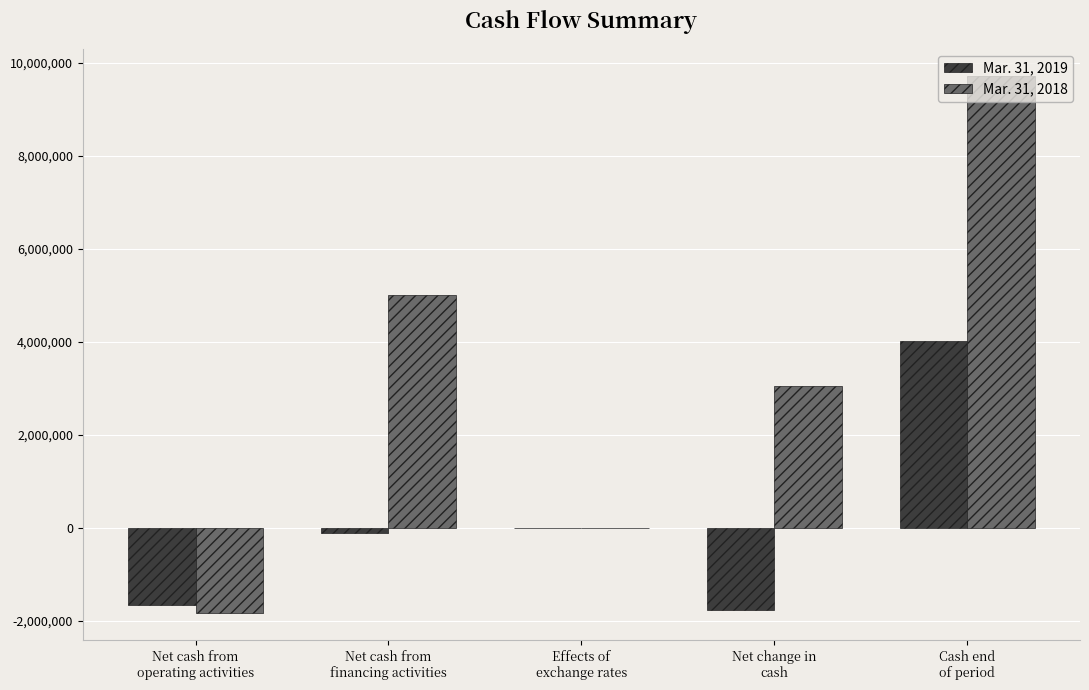

Which series has the largest total across all categories?

Mar. 31, 2018